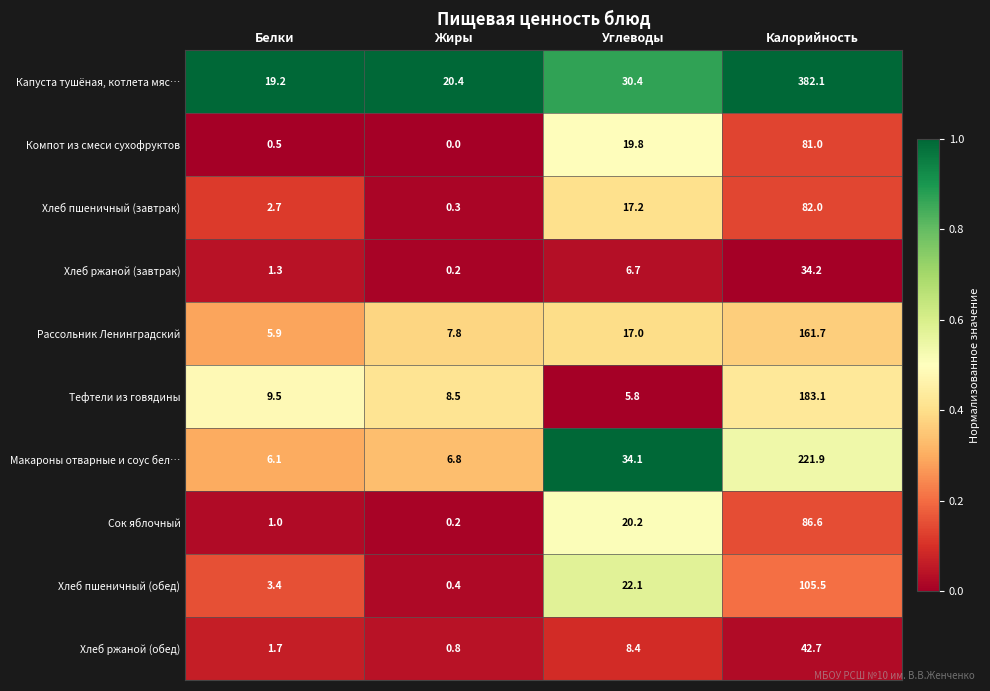

How many distinct data groups are displayed?

10